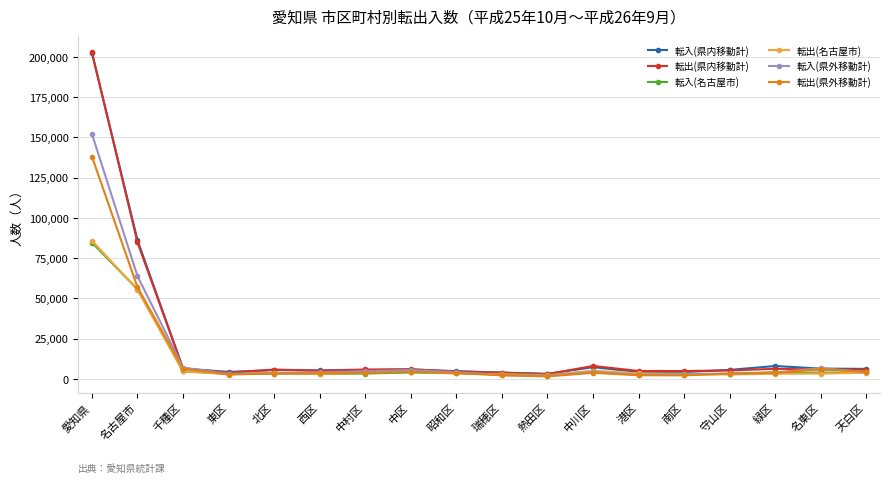

What is the label of the 2nd point from the right?

名東区